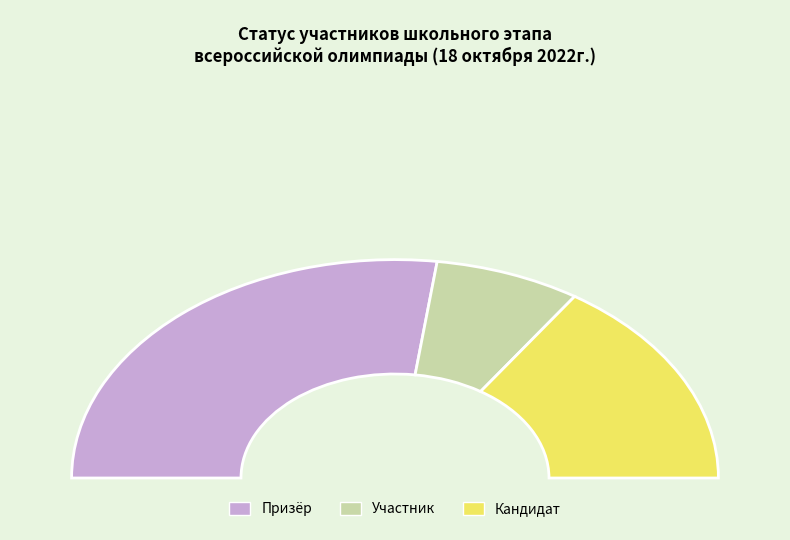

What percentage is the Призёр slice, to the nearest percent?

54%